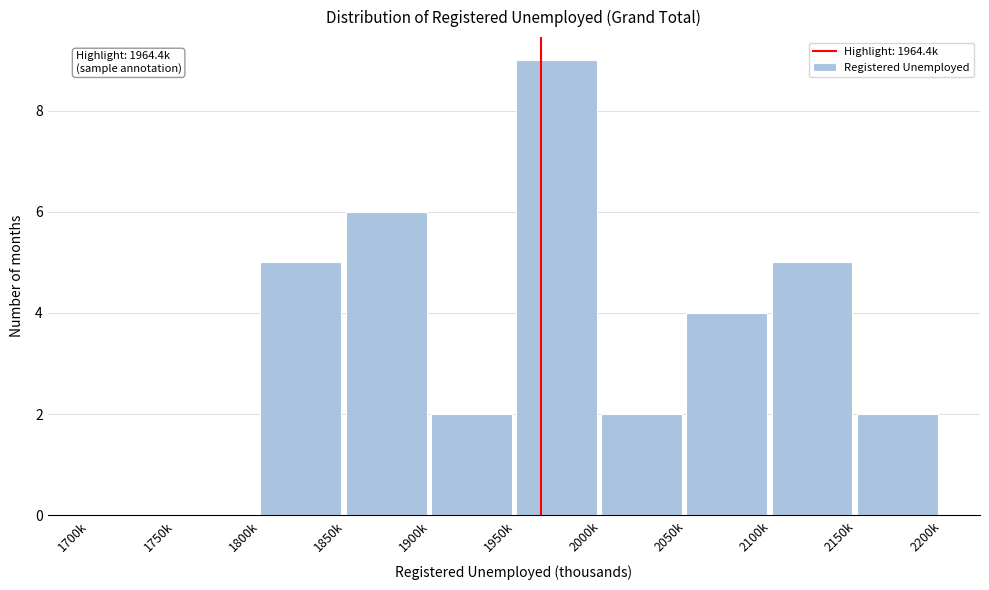

Reading left to right, what are all the values shown in this chart?

1700k=0	1750k=0	1800k=5	1850k=6	1900k=2	1950k=9	2000k=2	2050k=4	2100k=5	2150k=2